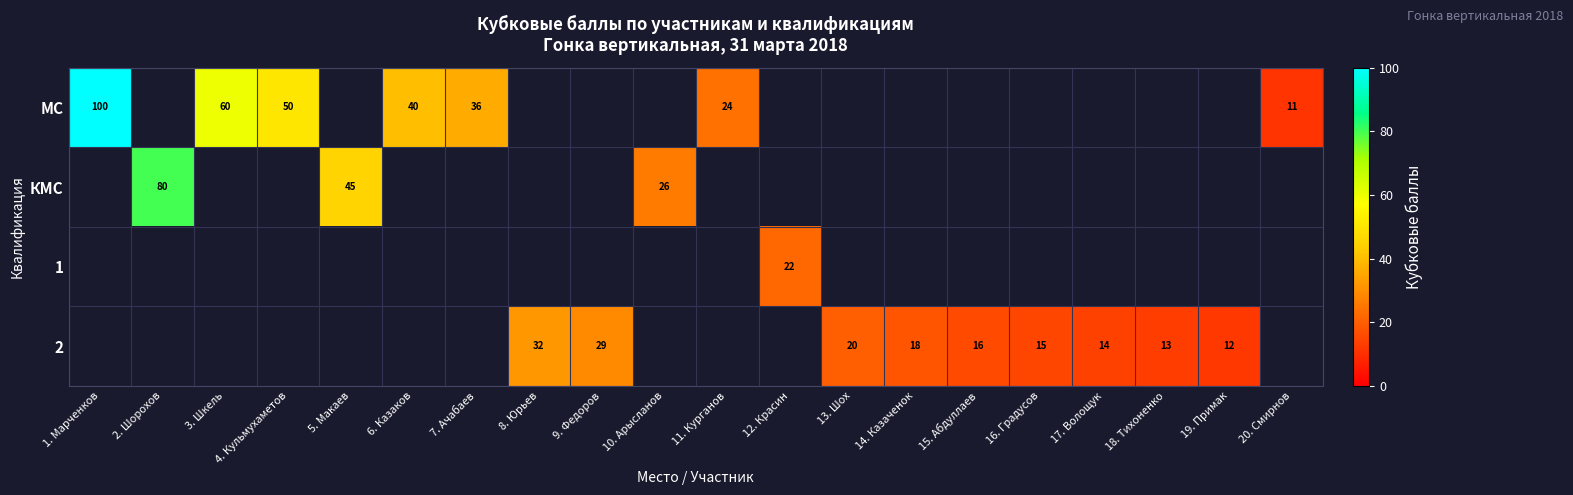

What is the total value across all series at 1. Марченков?

100